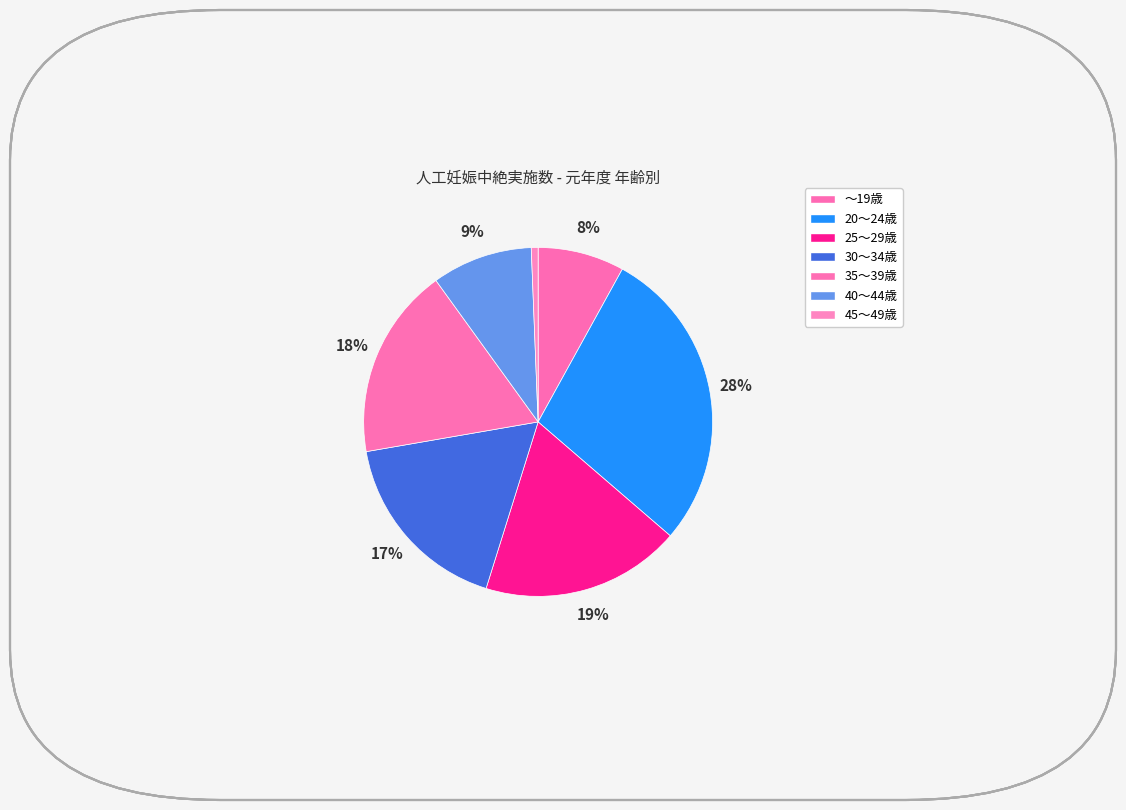

What percentage is the 20～24歳 slice, to the nearest percent?

28%